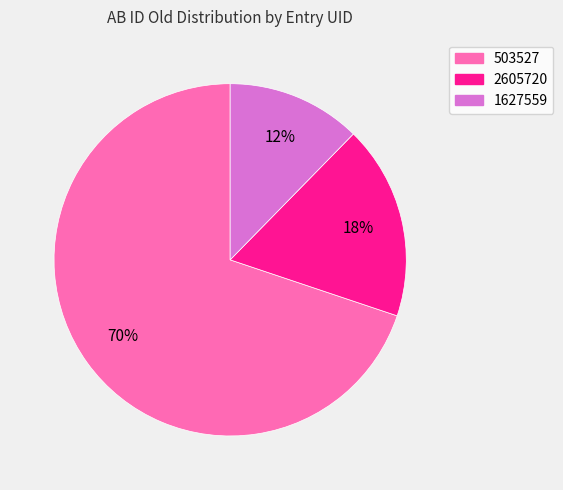

Approximately how many times larger is the value at 2605720 compared to 503527?

0.3